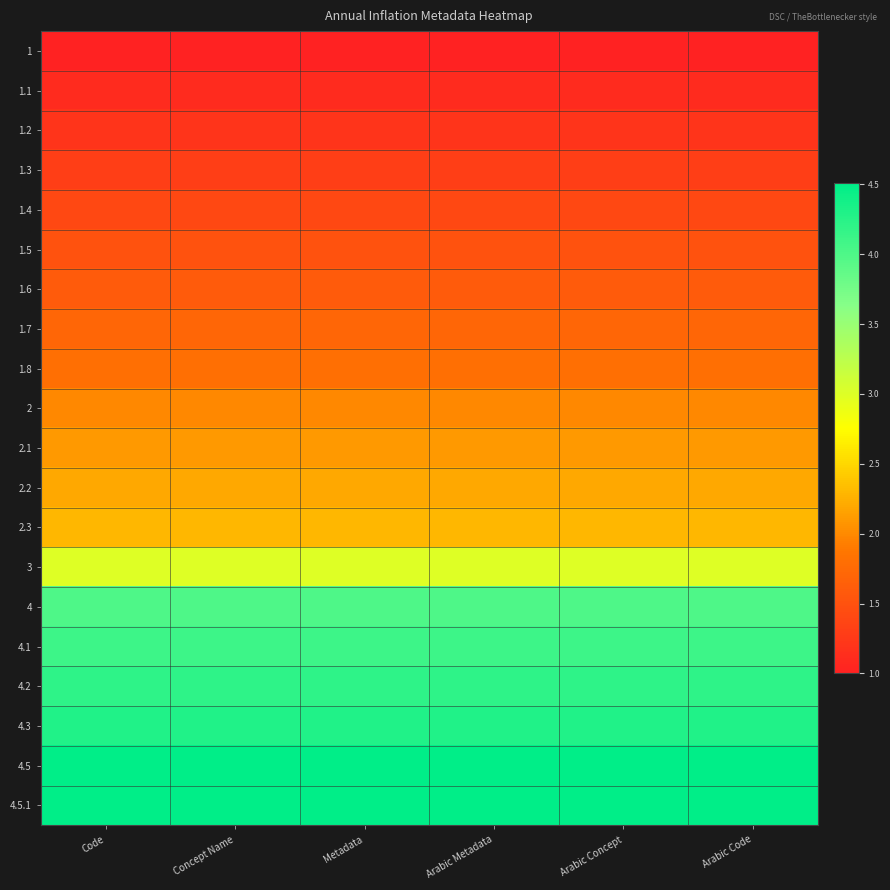

Which series changed the most between Metadata and Arabic Concept?

1